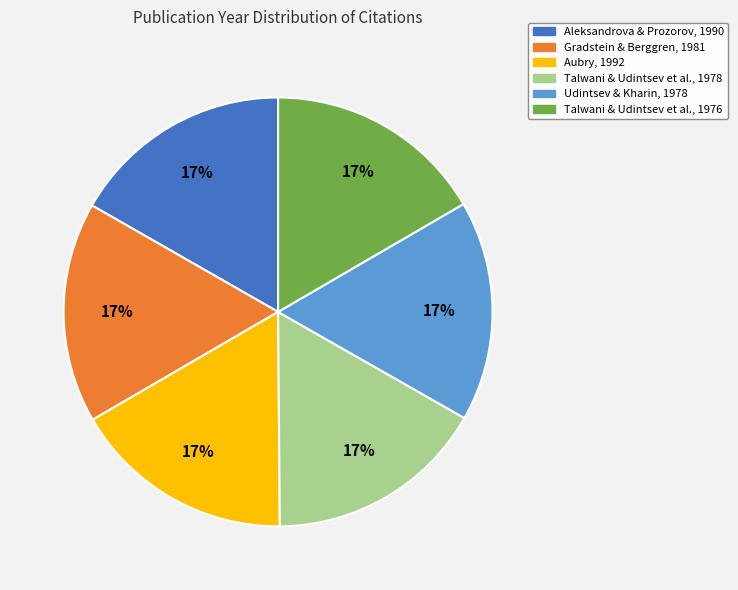

Does any single category account for the majority?

No